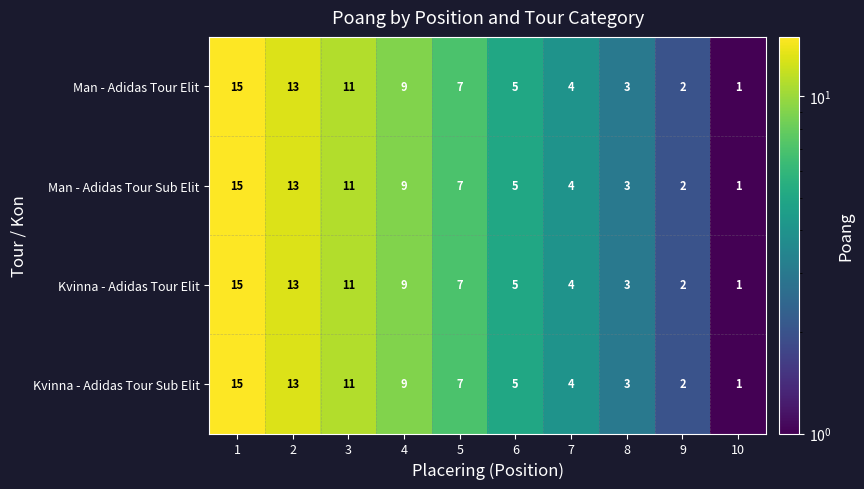

Is the value of Man - Adidas Tour Sub Elit at 1 greater than the value of Man - Adidas Tour Elit at 3?

Yes